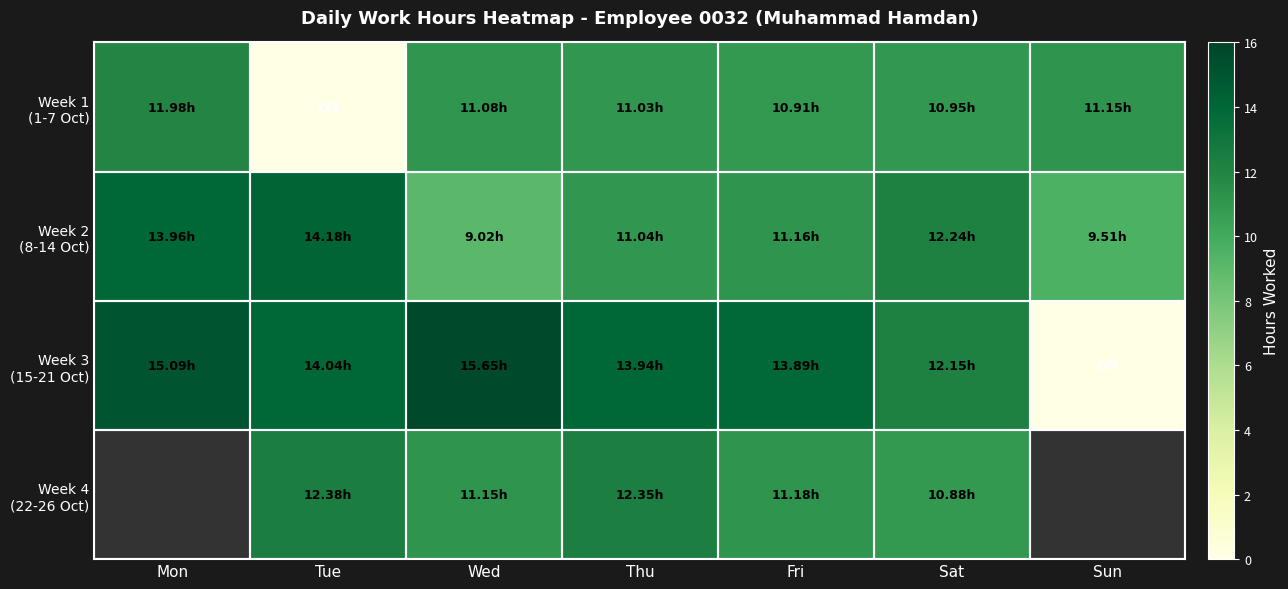

What is the sum of all Week 1 (1-7 Oct) values?

67.1